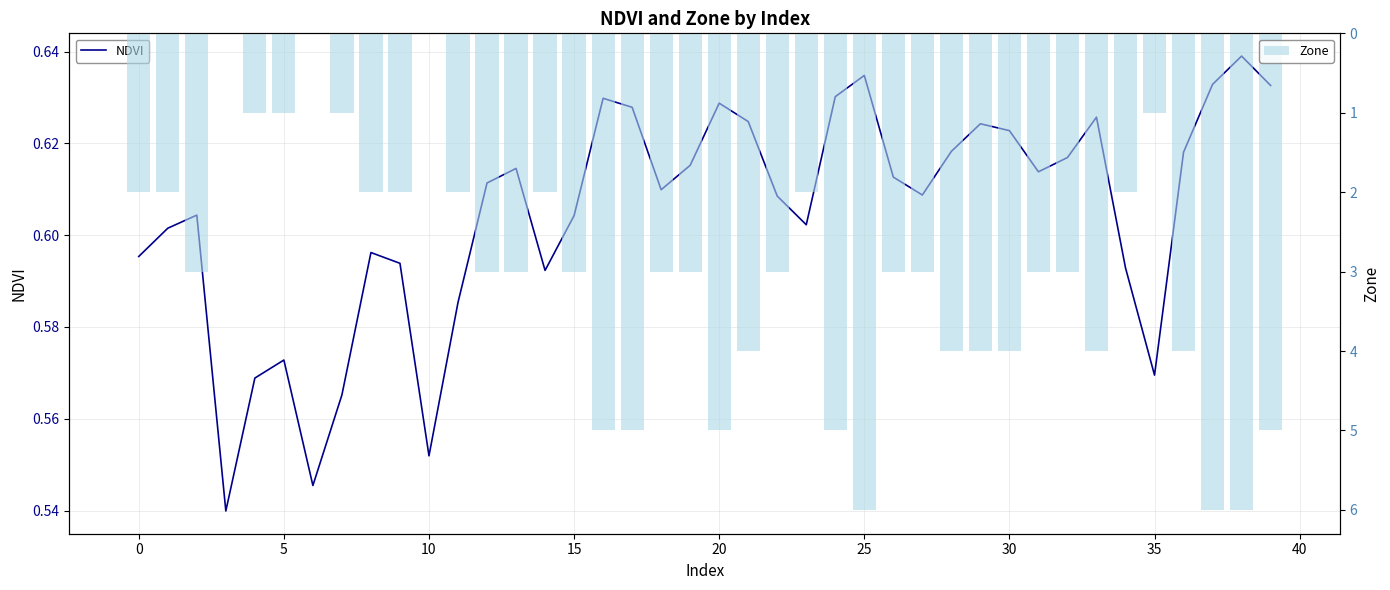

What is the sum of all Zone values?

120